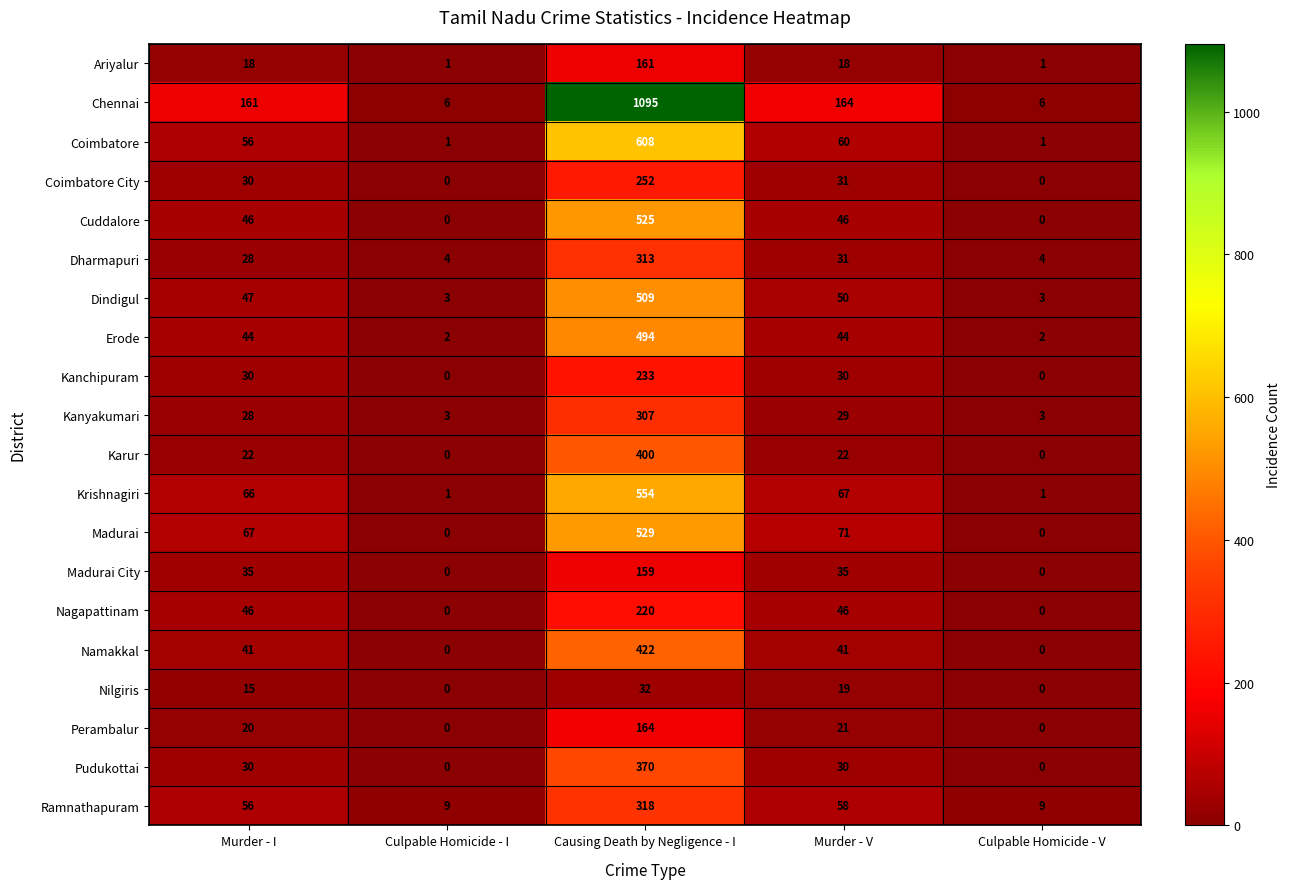

Which label corresponds to the largest value in the chart?

Causing Death by Negligence - I